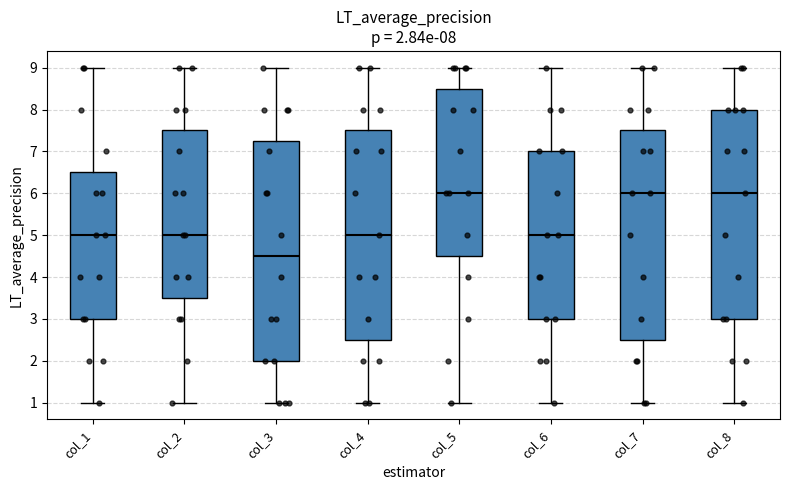

Which box has the lowest median line?

col_3